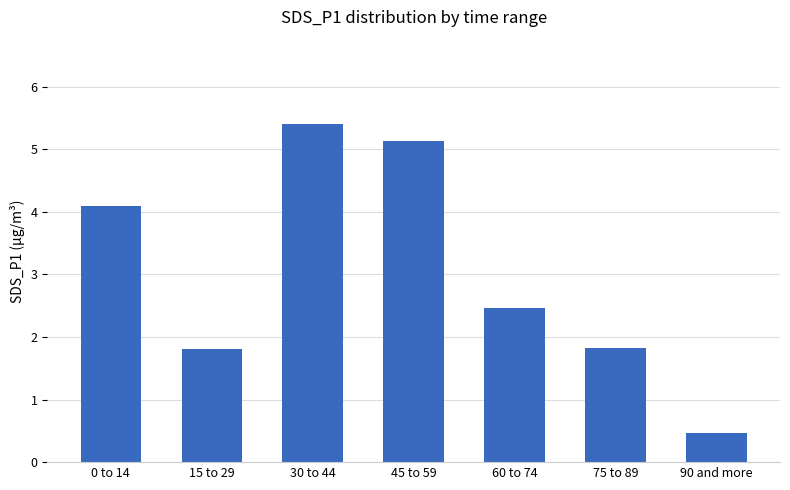

Count the number of categories in the chart.

7